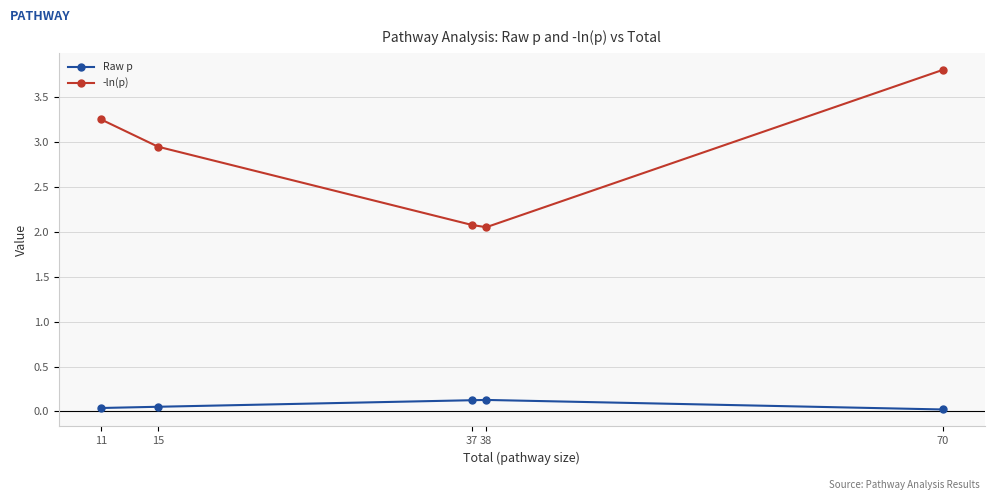

What are all the series names shown in the legend?

Raw p, -ln(p)